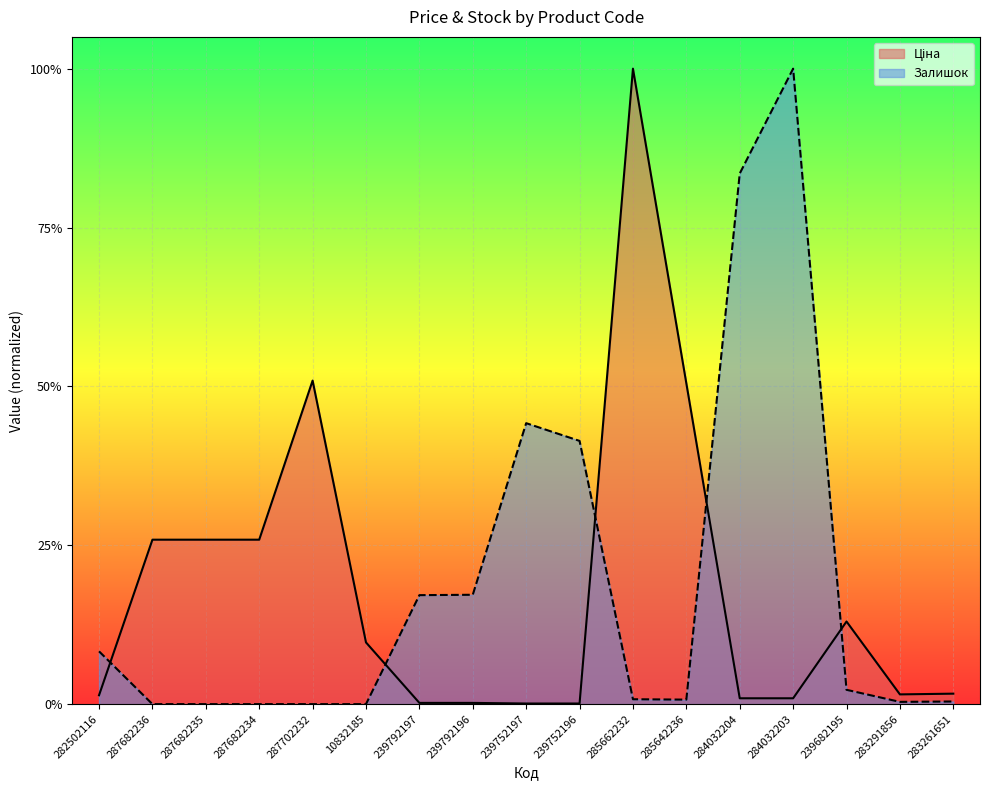

What are all the series names shown in the legend?

Ціна, Залишок